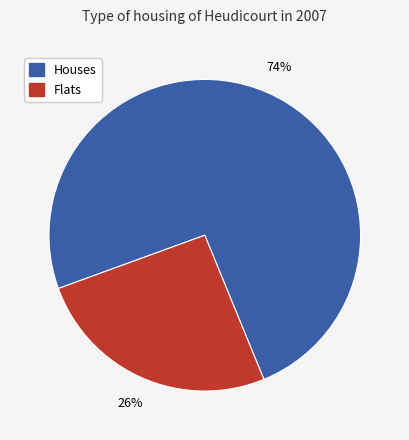

To the nearest percent, what is the average slice percentage?

50%